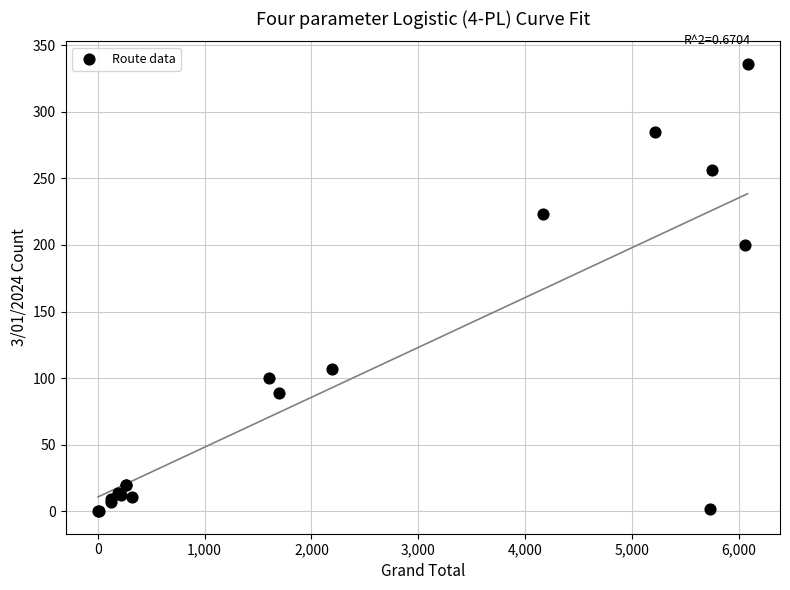

What Y value in the scatter plot is closest to 168?

200